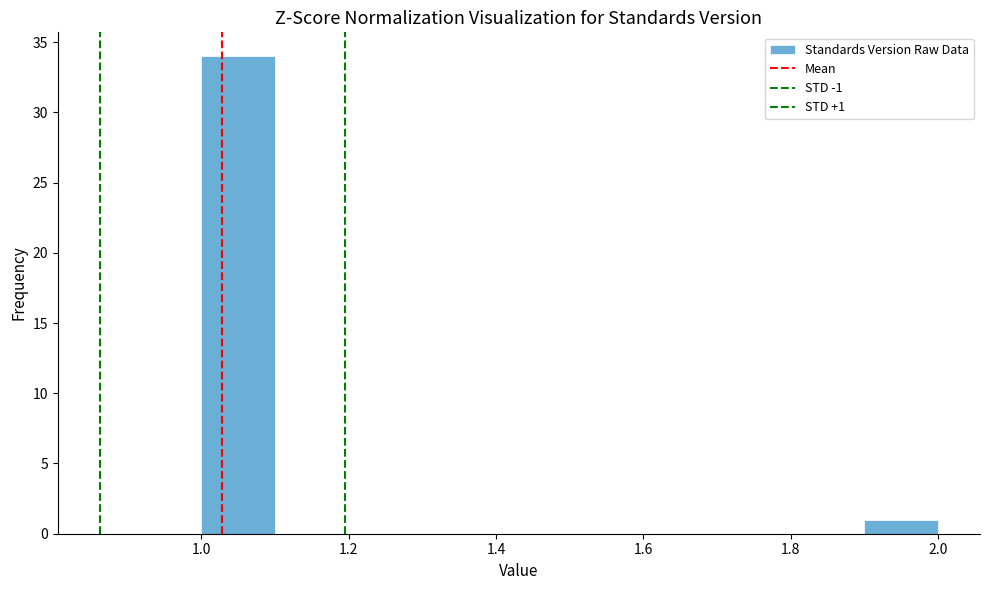

Which range on the x-axis has the tallest bar?

1.0 to 1.1